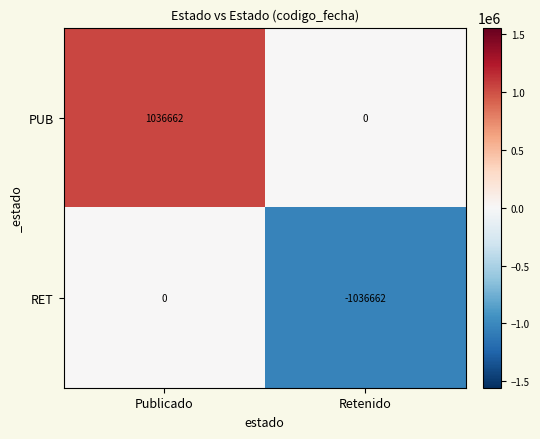

What is the sum of the RET values at Publicado and Retenido?

-1036662